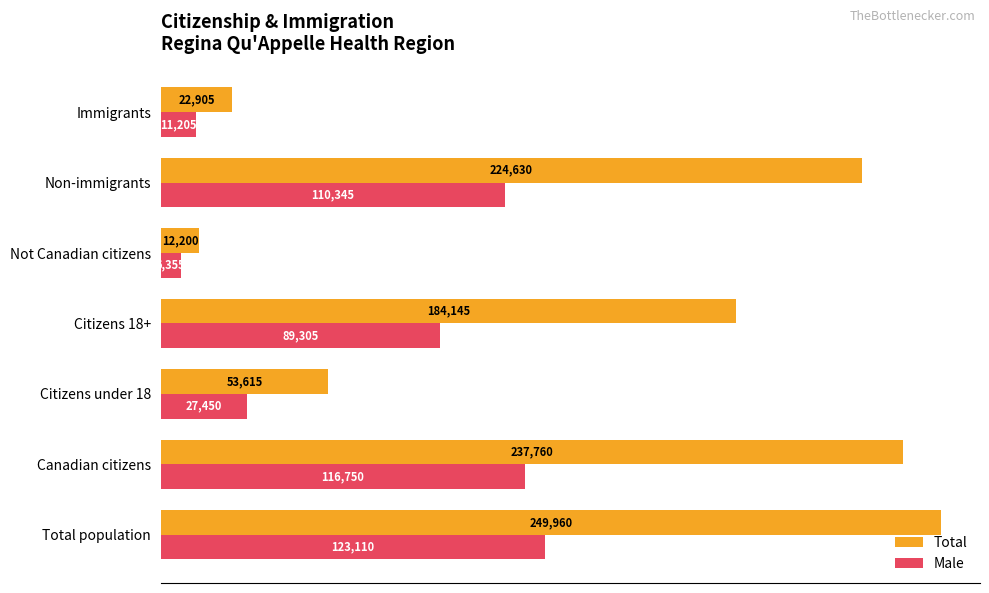

How many values in the Male series are below 89305?

3